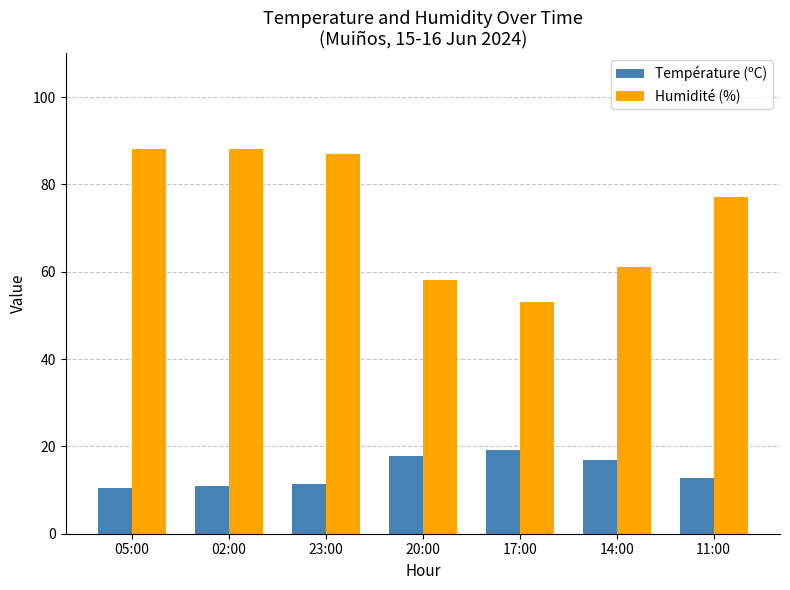

What is the maximum value shown in the chart?

88.0